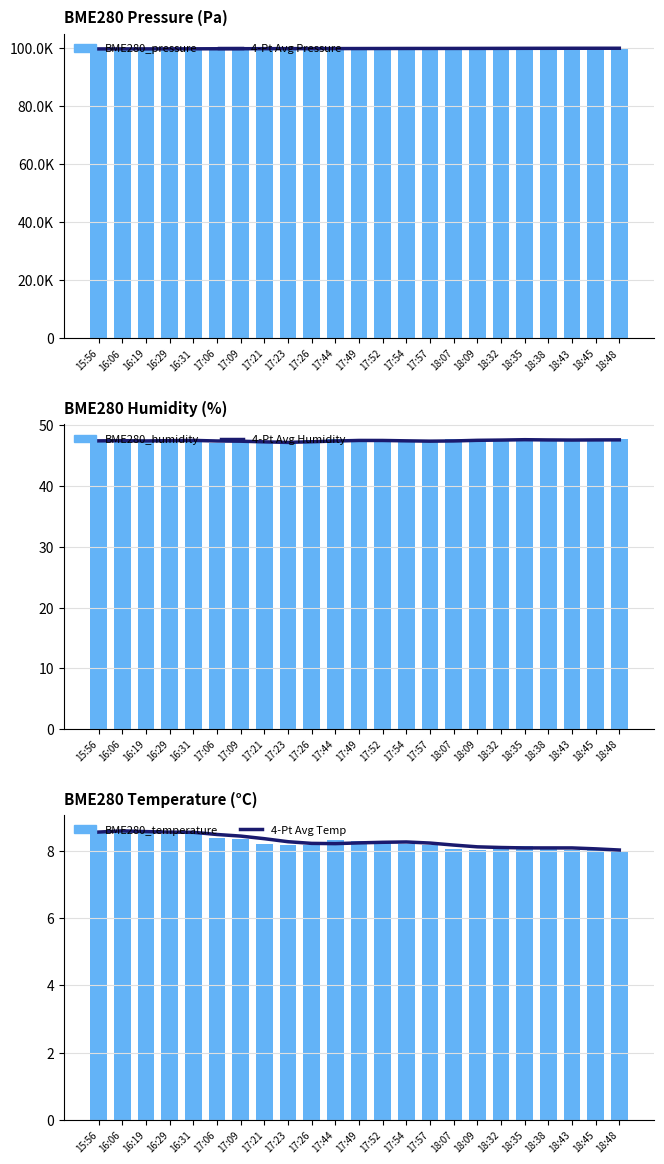

At which label is 4-Pt Avg Temp closest to 8?

18:48